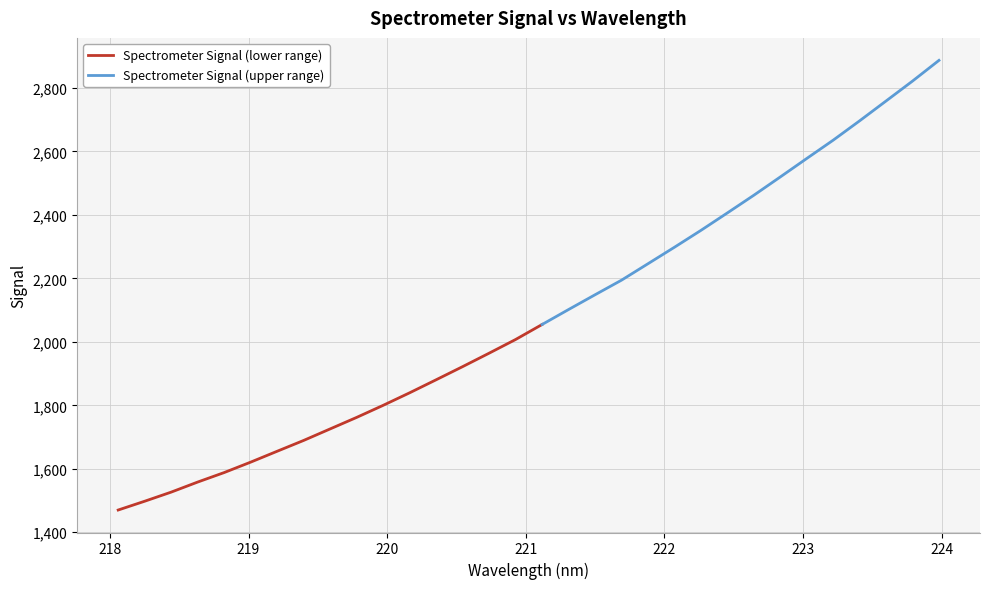

Reading left to right, transcribe all the data shown in this chart.

1470.0	1497.7	1526.4	1558.2	1588.1	1621.0	1655.3	1689.4	1725.7	1761.9	1800.0	1839.5	1880.5	1921.9	1964.3	2007.4	2054.7	2101.8	2148.4	2194.3	2246.2	2298.1	2351.2	2406.3	2462.0	2519.6	2577.8	2635.6	2696.6	2759.1	2821.8	2887.1